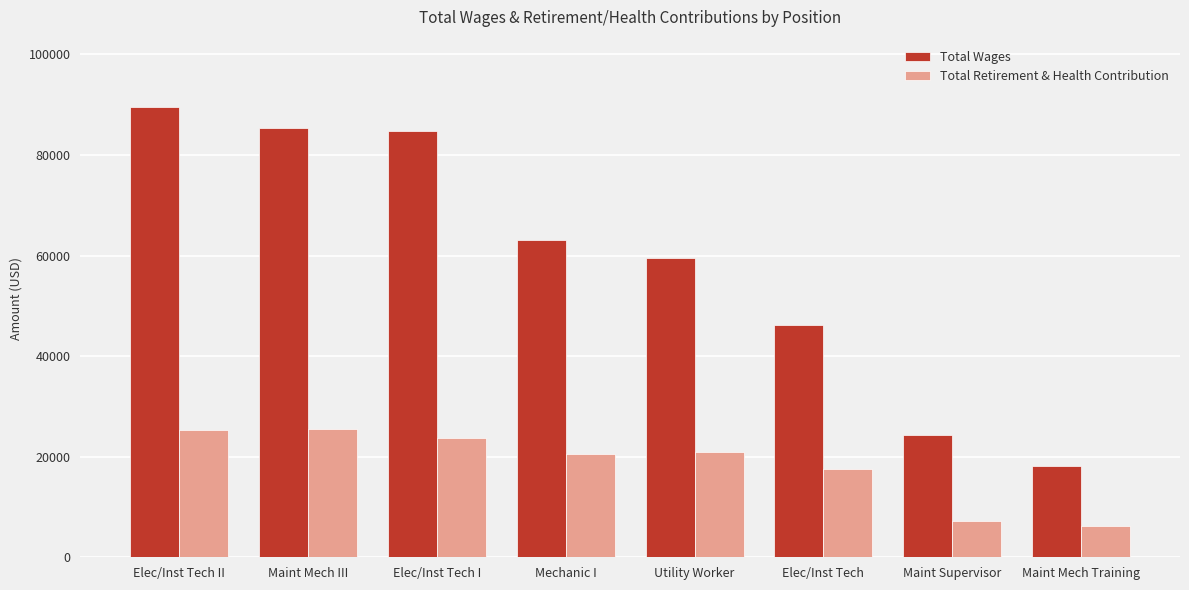

Which label corresponds to the largest value in the chart?

Elec/Inst Tech II